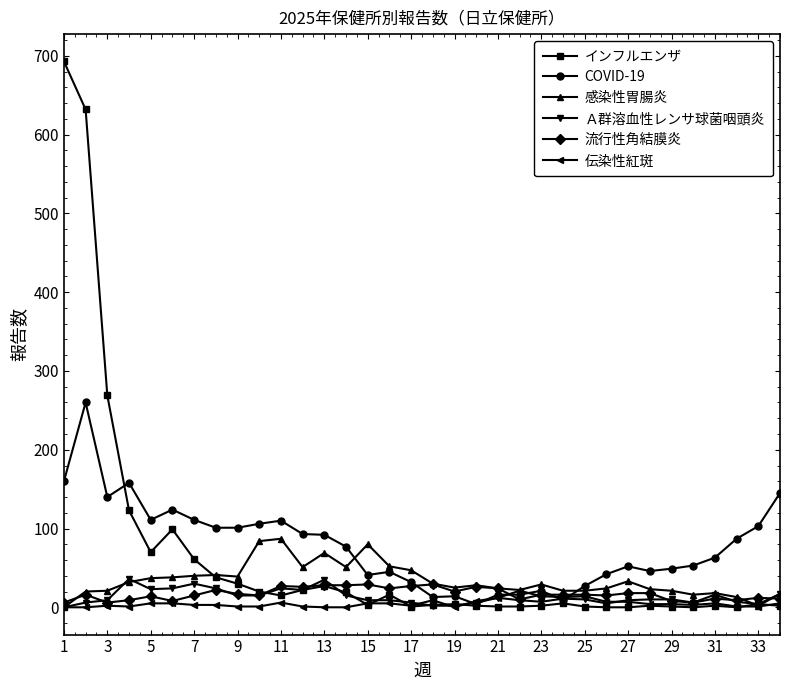

What is the highest value of the 伝染性紅斑 series?

21